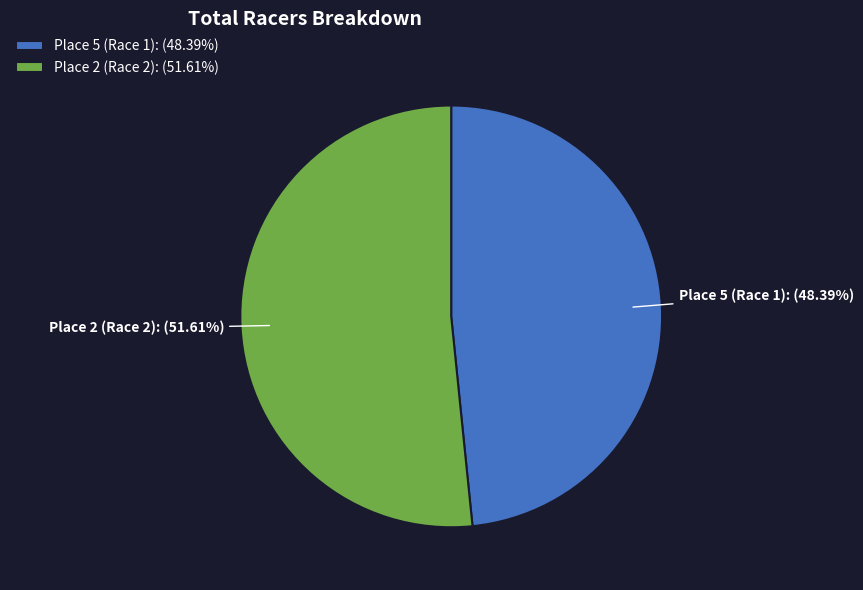

To the nearest percent, what is the difference between the Place 5 (Race 1) and Place 2 (Race 2) slice percentages?

3%